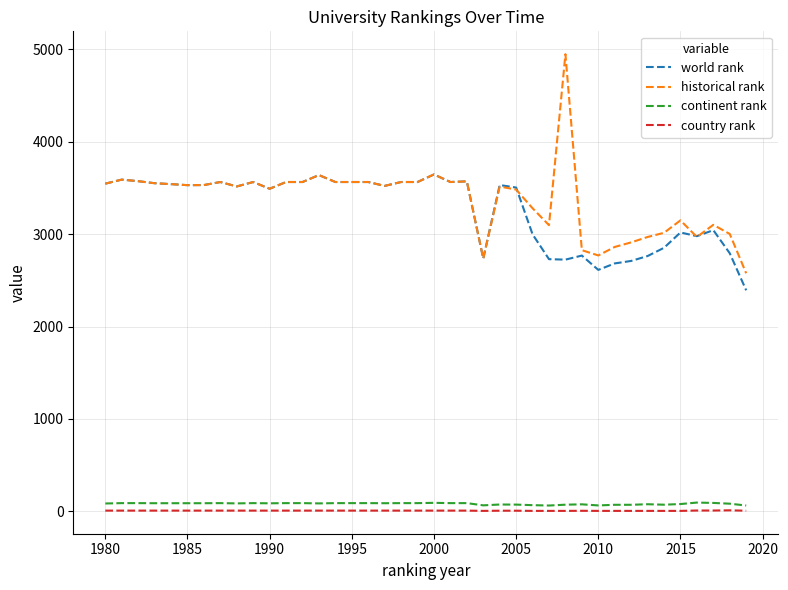

Does the chart display data point markers on the line(s)?

No